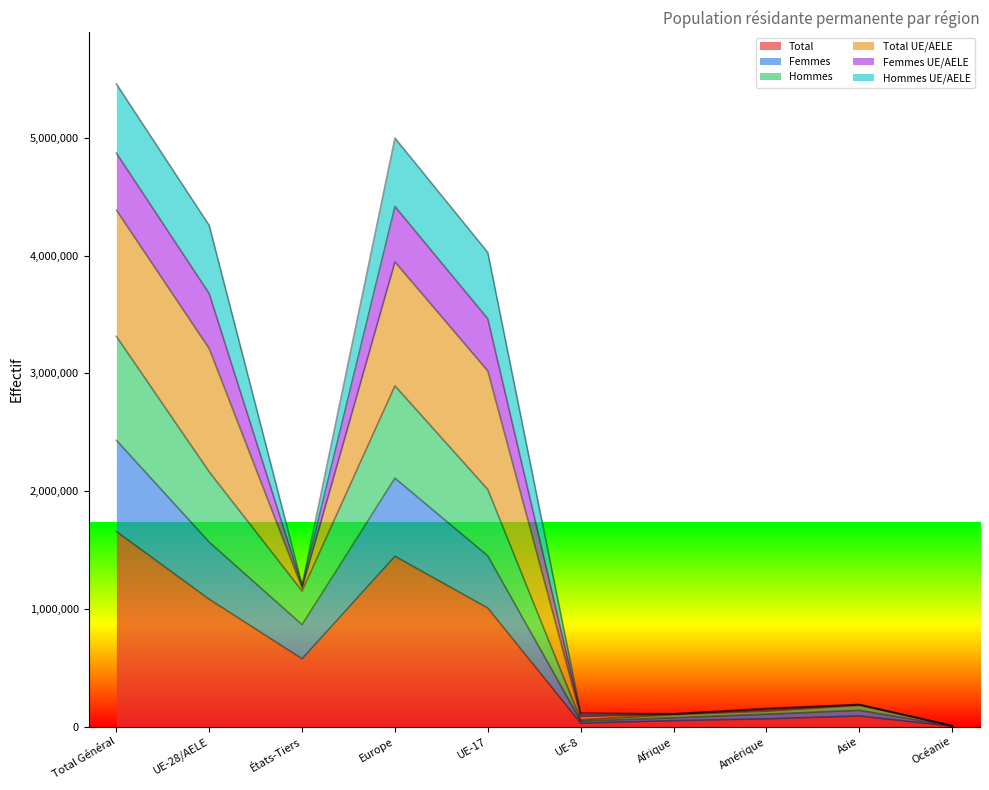

What is the maximum value for Total?

1657619